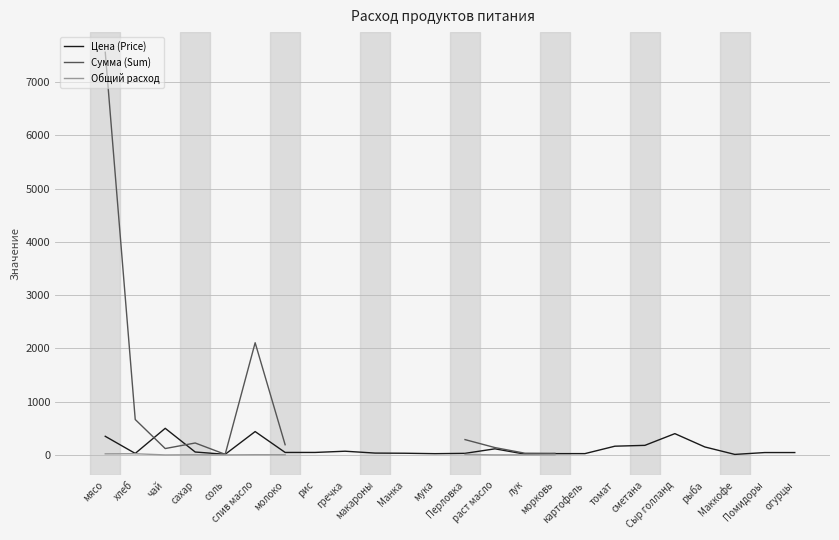

Is it true that Цена (Price) equals 55.0 at сахар?

True